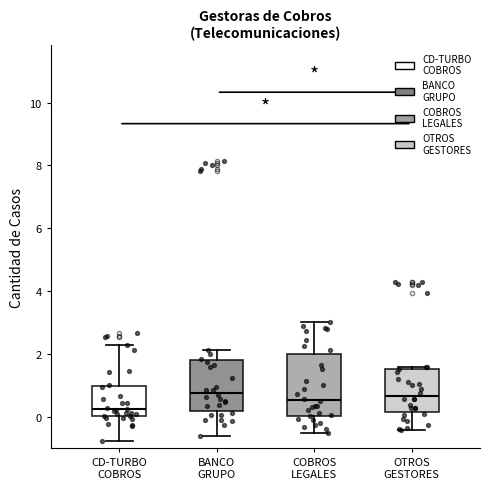

Comparing the boxes themselves (not the whiskers), which one is the tallest?

COBROS LEGALES